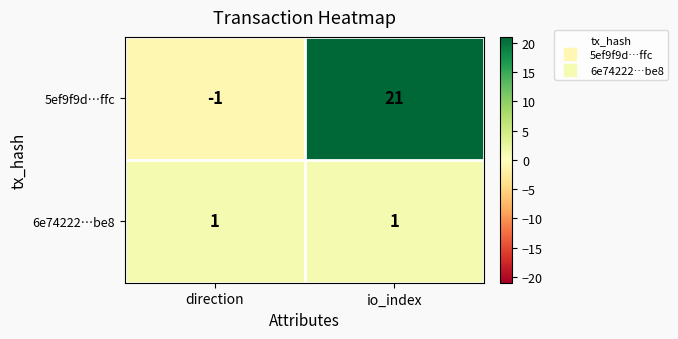

Which series has the largest total across all categories?

5ef9f9d…ffc